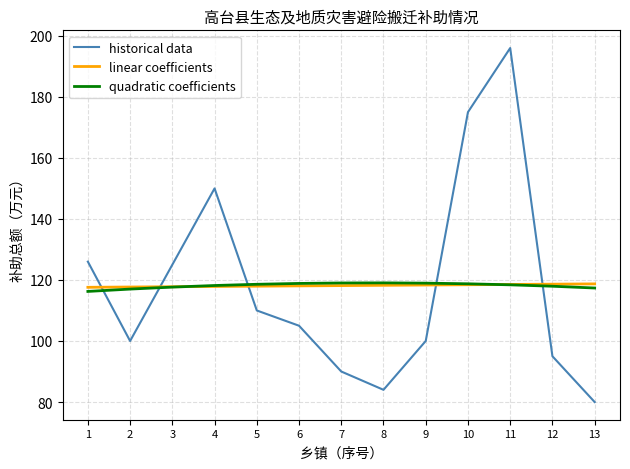

Is it true that historical data equals 55.6 at 11?

False